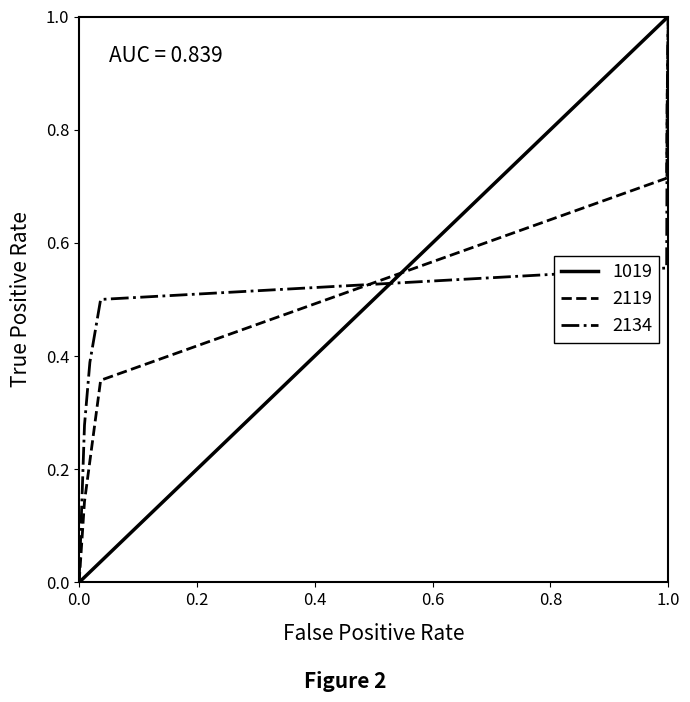

Which series has the largest total across all categories?

2134